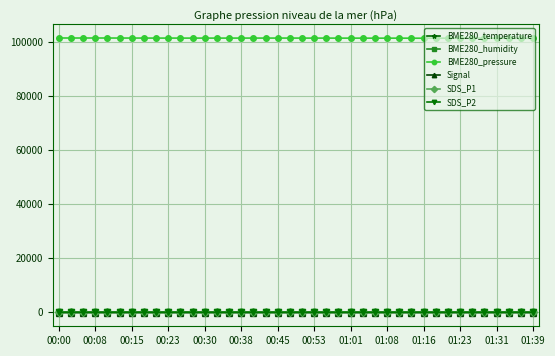

Which series has the widest spread of values?

BME280_pressure